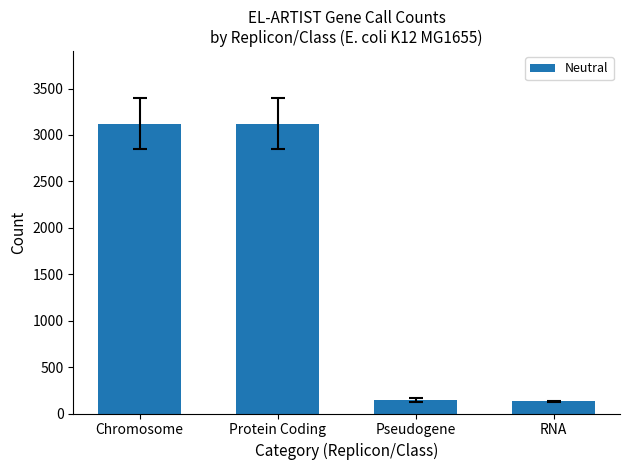

How many bars are there in total?

4